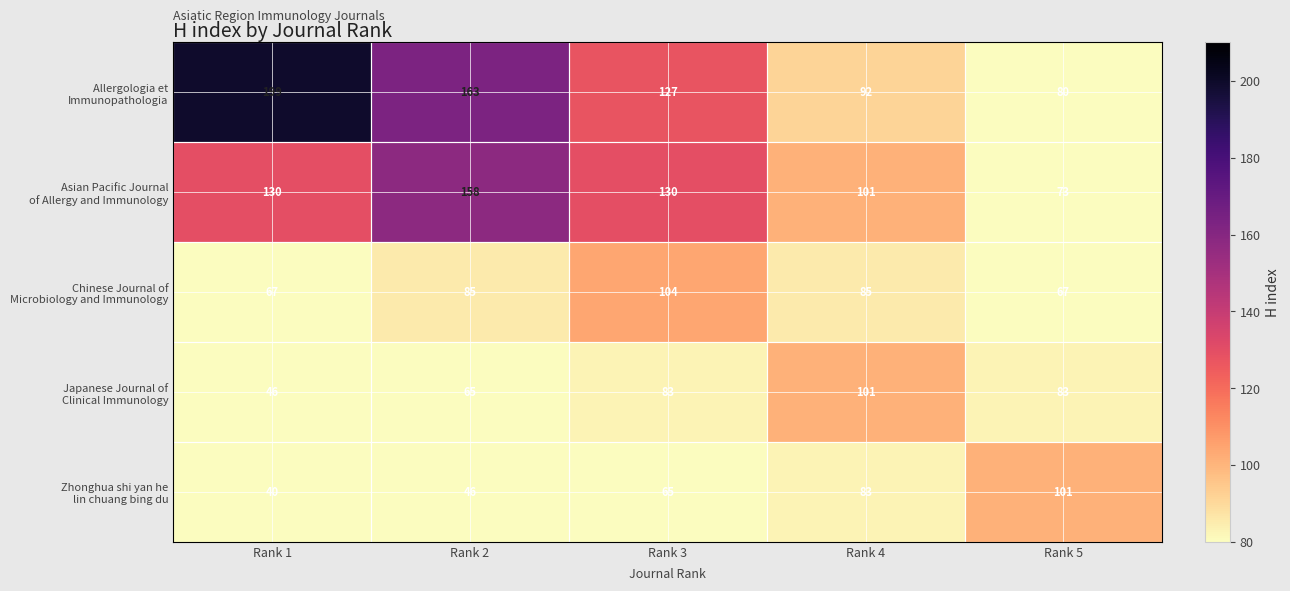

What is the total value across all series at Rank 4?

462